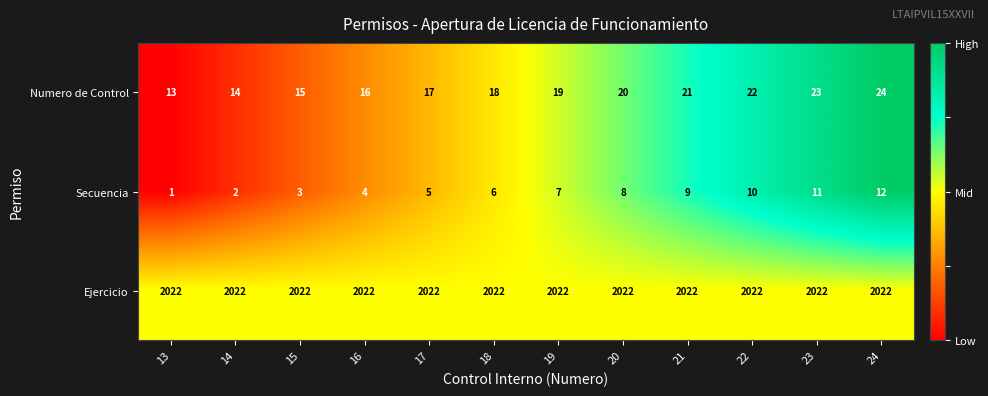

At which label is Secuencia closest to 6?

18